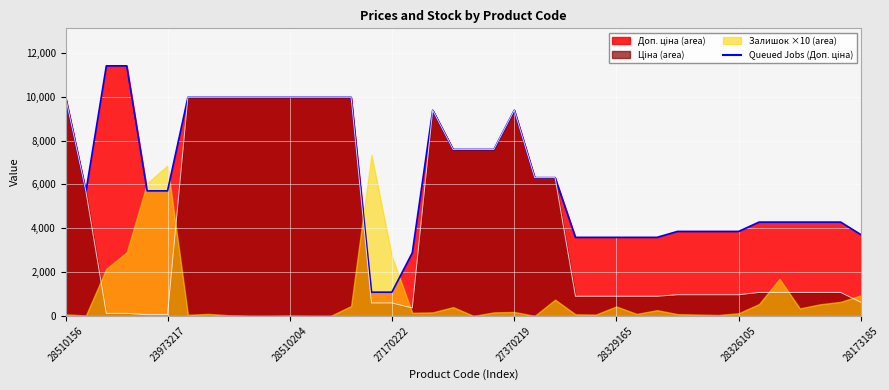

What is the smallest value displayed?

57.0